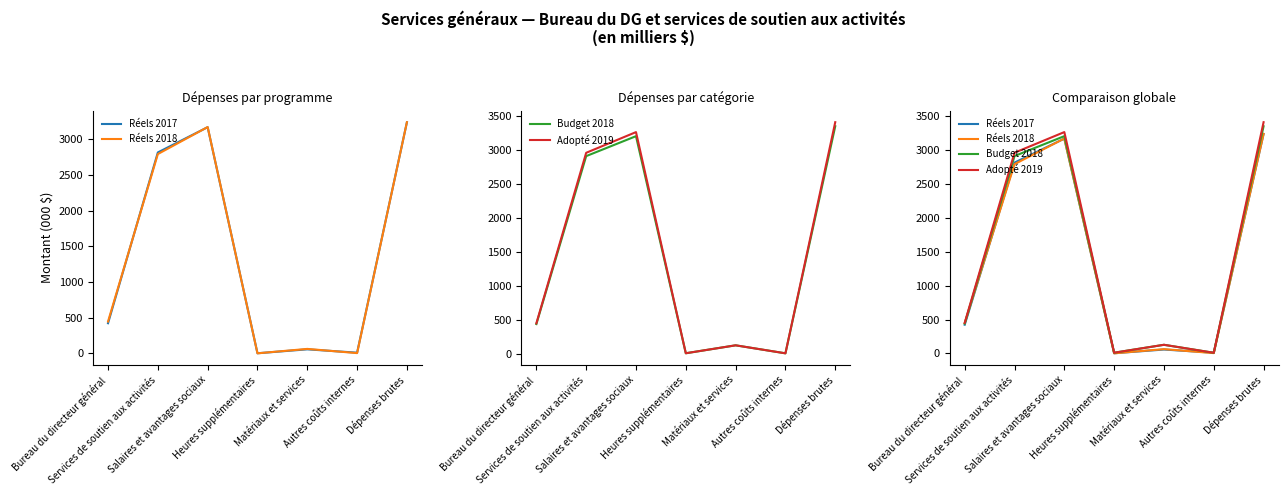

Between which two adjacent categories do Réels 2017 and Budget 2018 first intersect?

Matériaux et services and Autres coûts internes